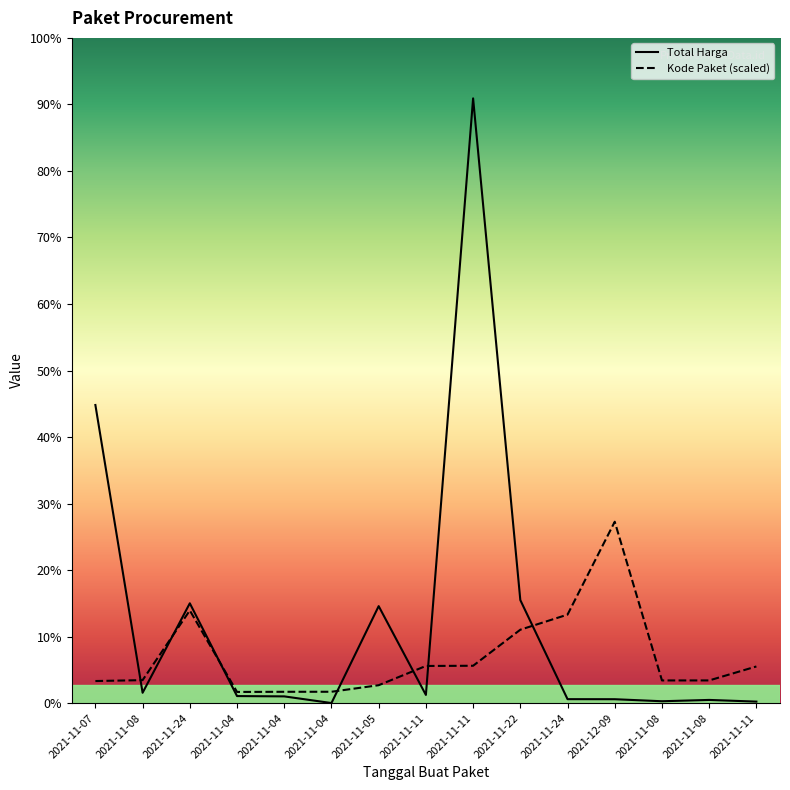

What are all the series names shown in the legend?

Total Harga, Kode Paket (scaled)